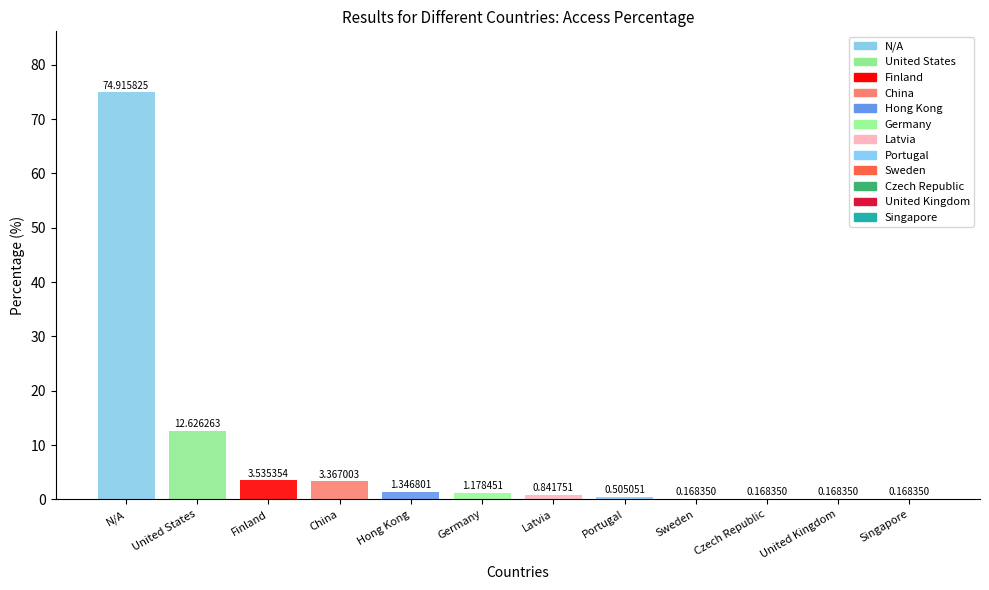

Where is the data nearest to the value 37?

United States